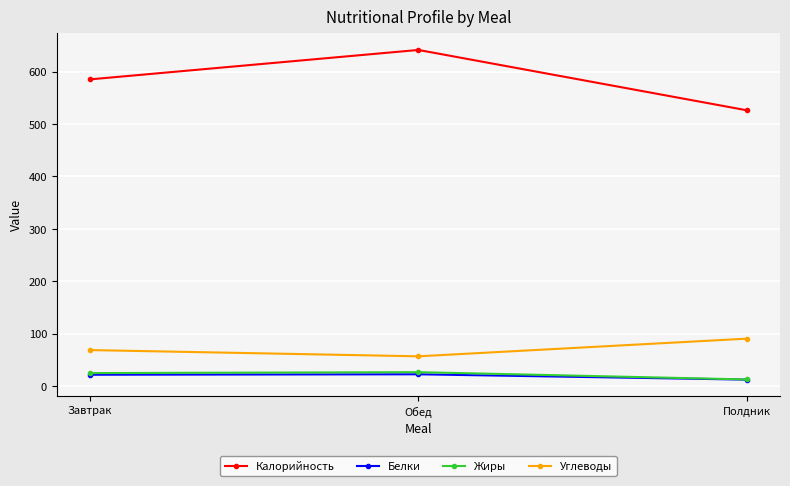

Which category has the highest value in the Углеводы series?

Полдник